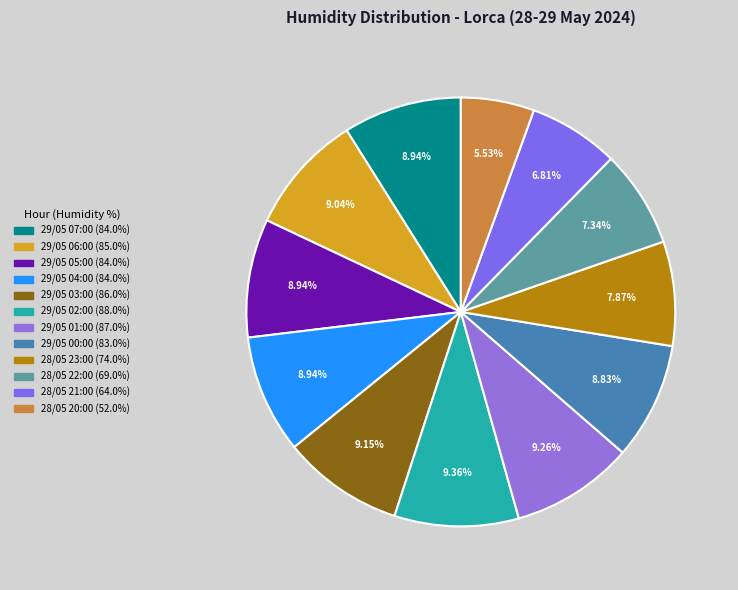

What is the total percentage of 29/05 00:00 and 29/05 04:00?

17.8%